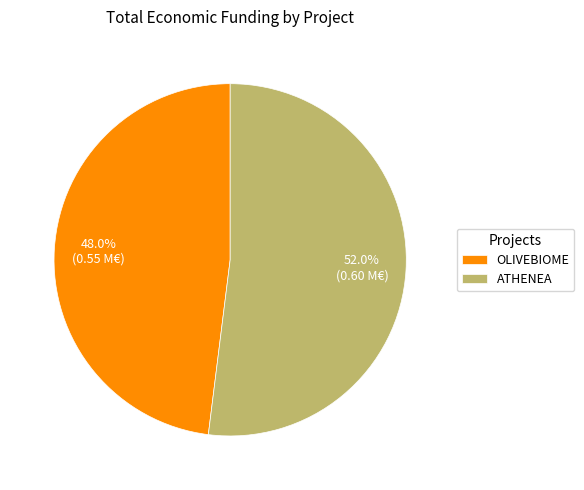

How many slices are in this pie chart?

2